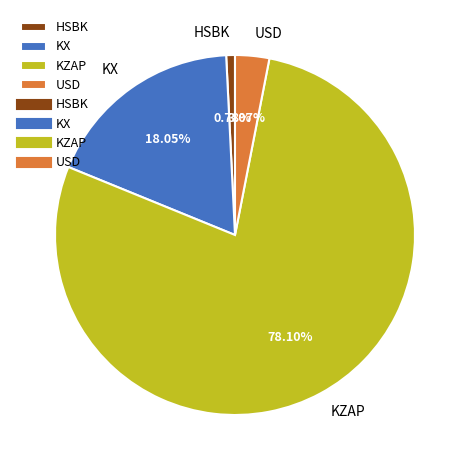

What is the majority slice?

KZAP